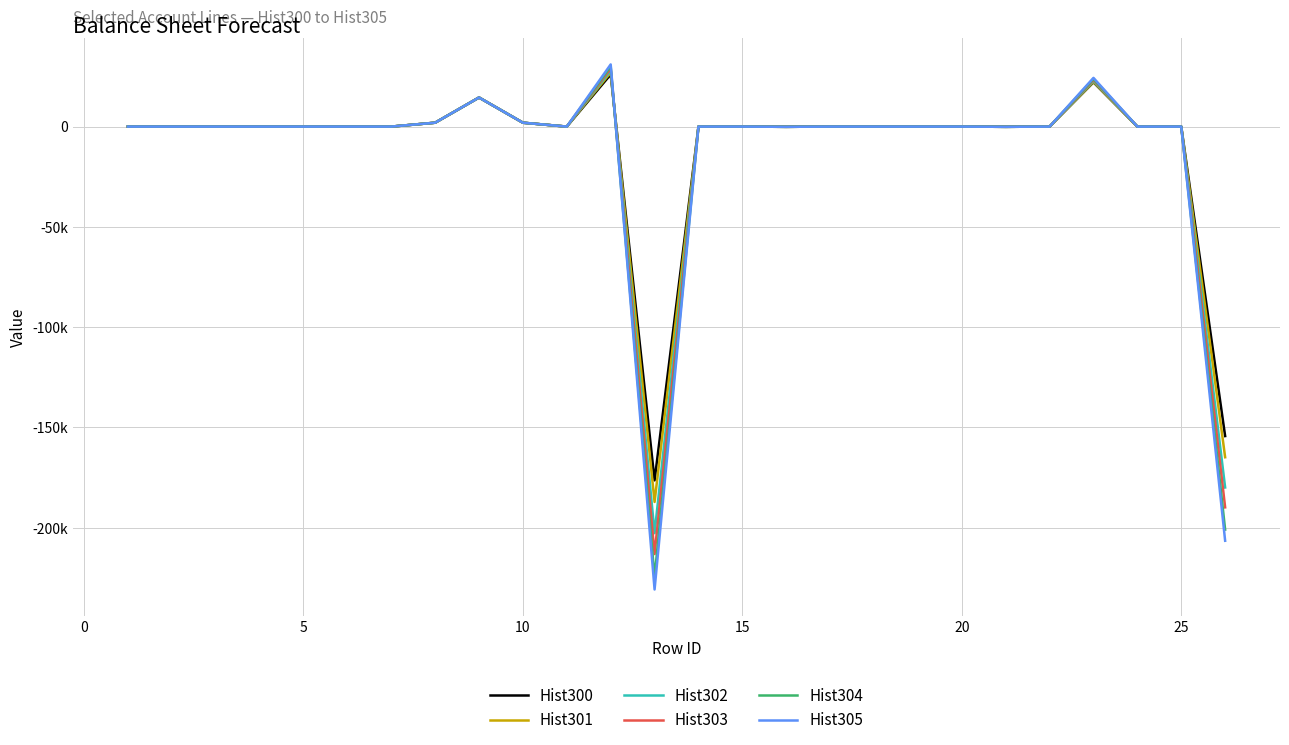

What are all the series names shown in the legend?

Hist300, Hist301, Hist302, Hist303, Hist304, Hist305